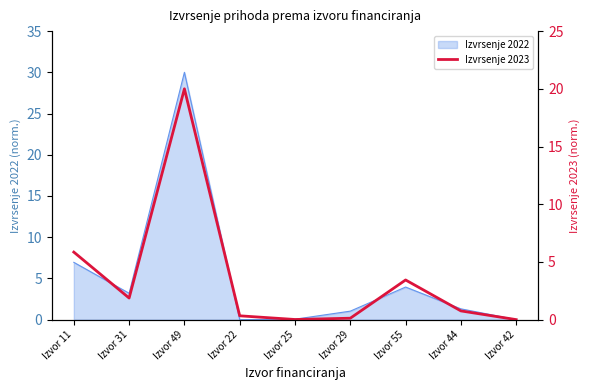

Rank the categories by value from lowest to highest.

Izvor 42, Izvor 25, Izvor 29, Izvor 22, Izvor 44, Izvor 31, Izvor 55, Izvor 11, Izvor 49